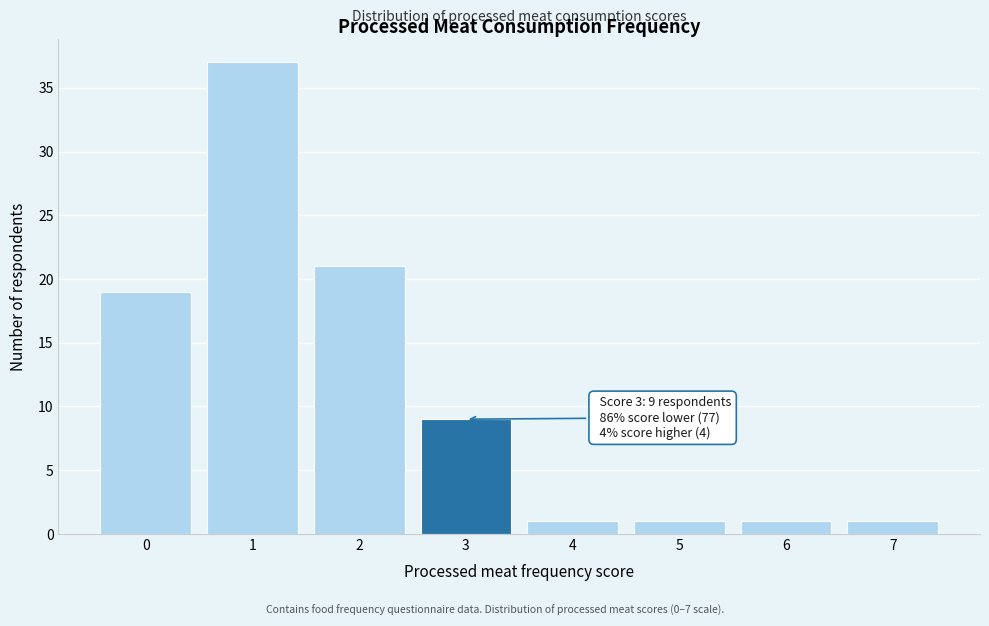

Which range on the x-axis has the tallest bar?

0.5 to 1.5